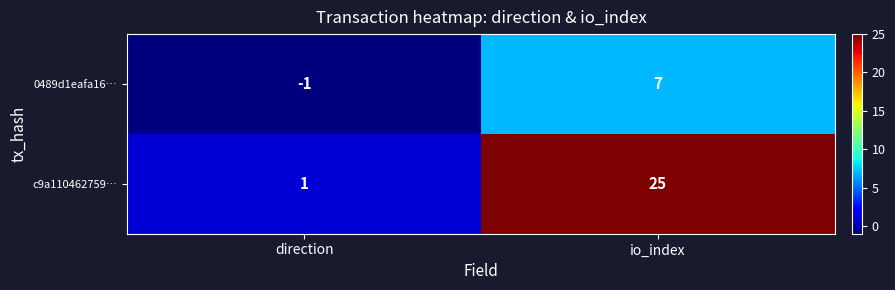

What is the greatest value displayed?

25